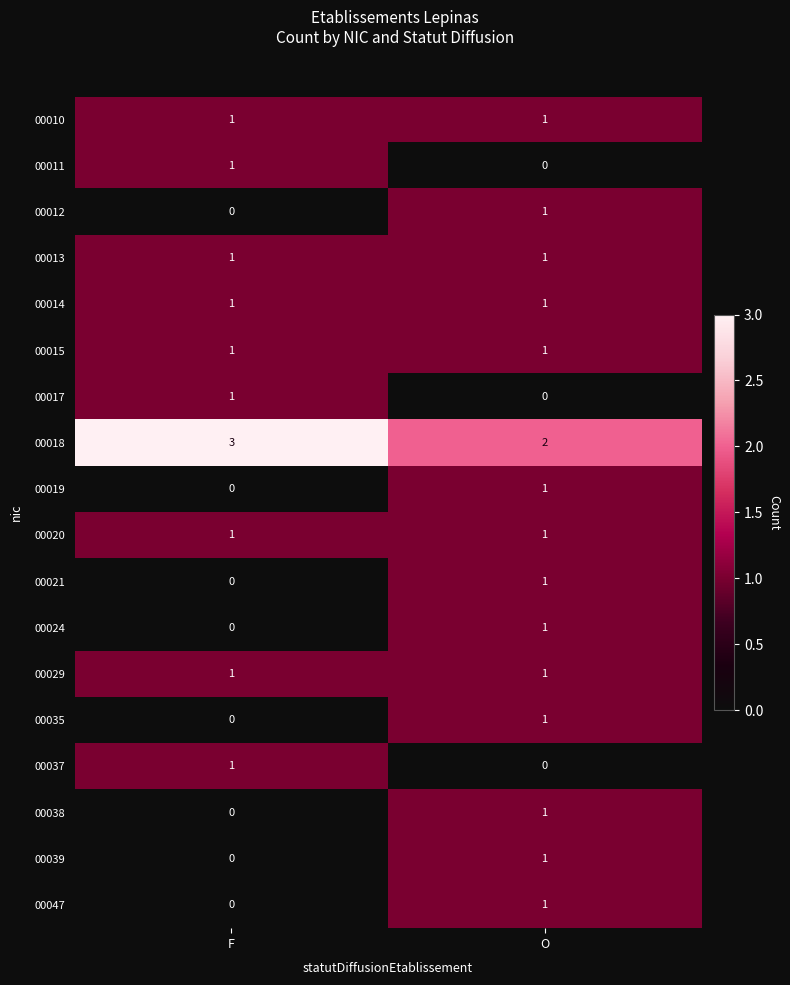

Which label corresponds to the largest value in the chart?

F